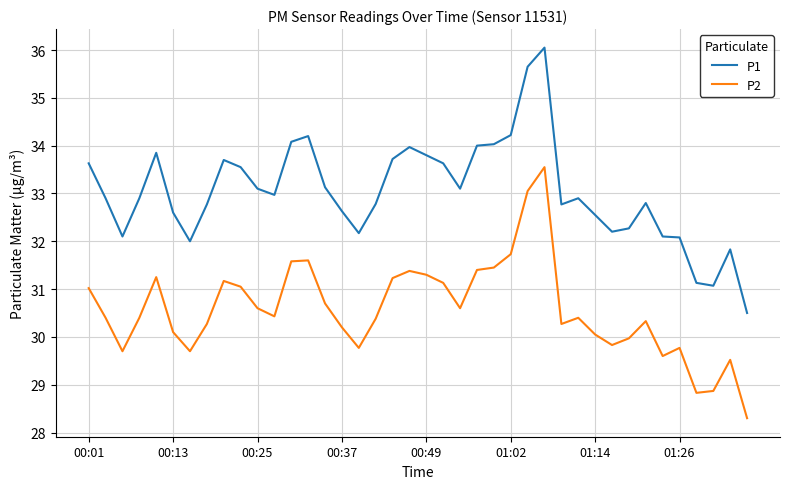

Does the chart display data point markers on the line(s)?

No